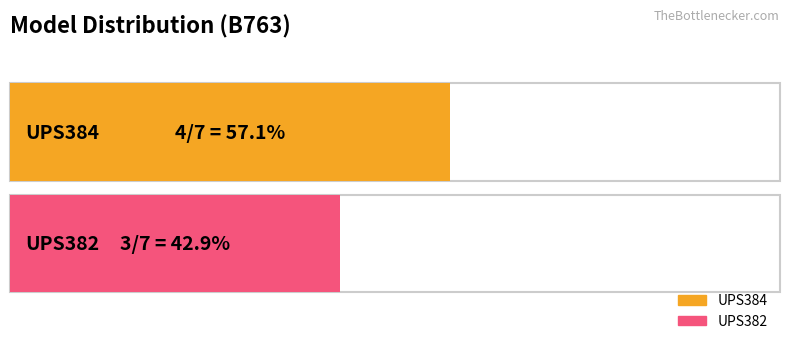

What are all the series names shown in the legend?

UPS384, UPS382